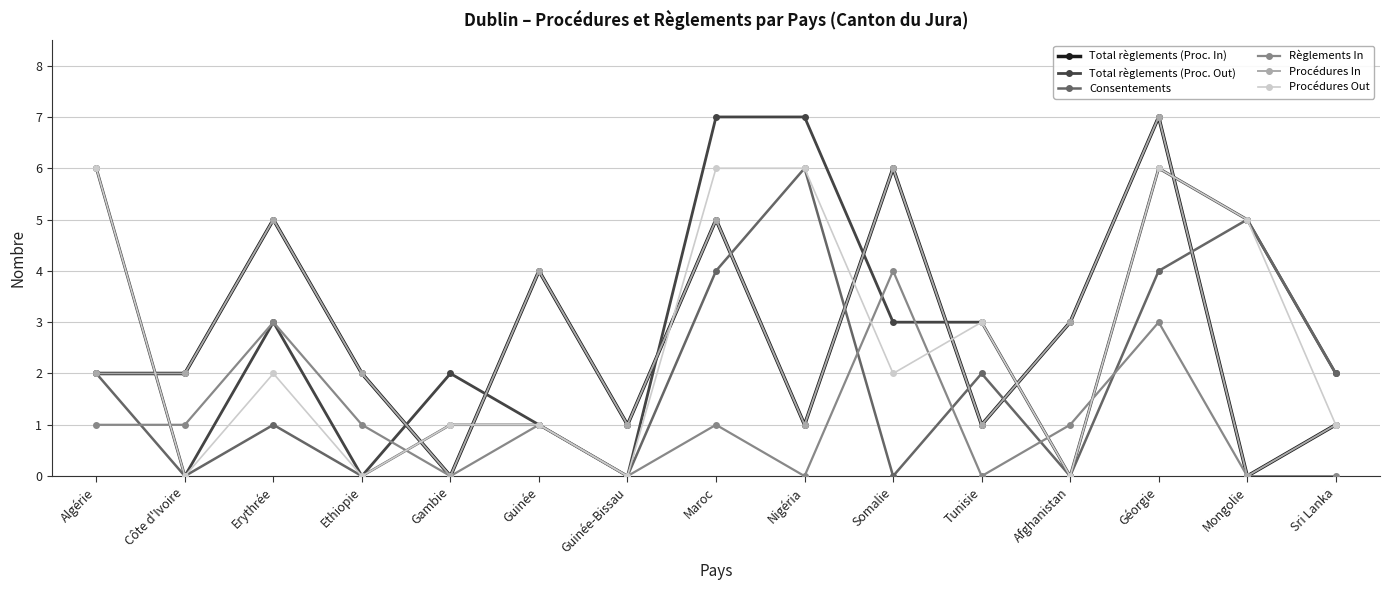

Which label corresponds to the smallest value in the chart?

Gambie